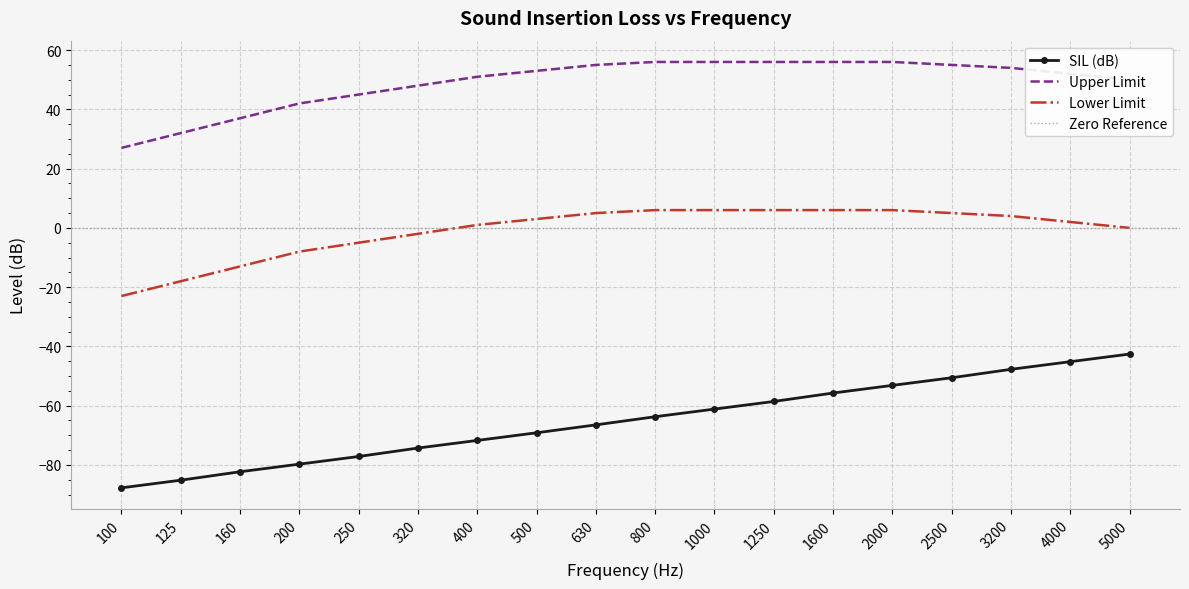

Rank the series at 100 from lowest to highest value.

SIL (dB), Lower Limit, Upper Limit